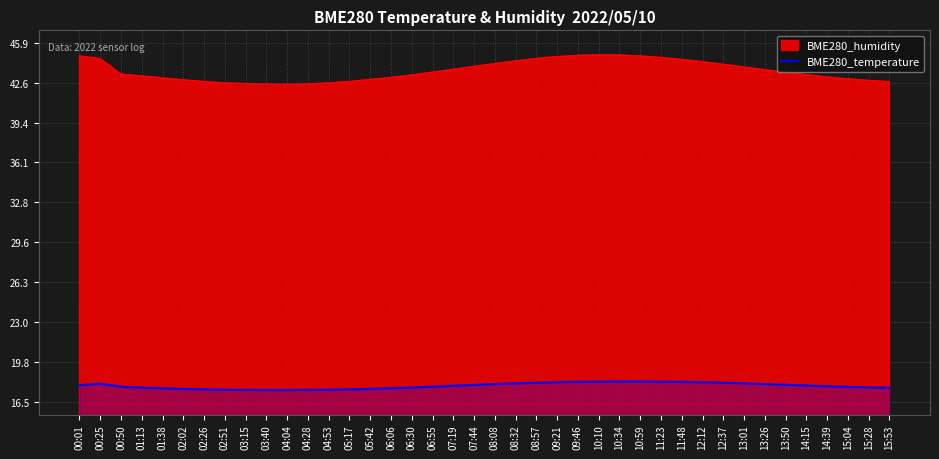

What is the label of the 13th point from the left?

04:53